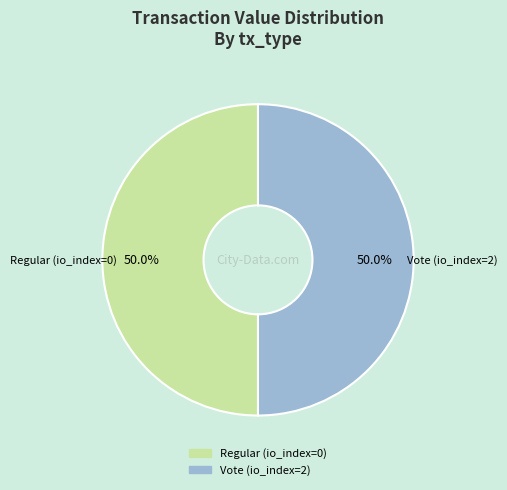

Count the number of slices in the pie.

2